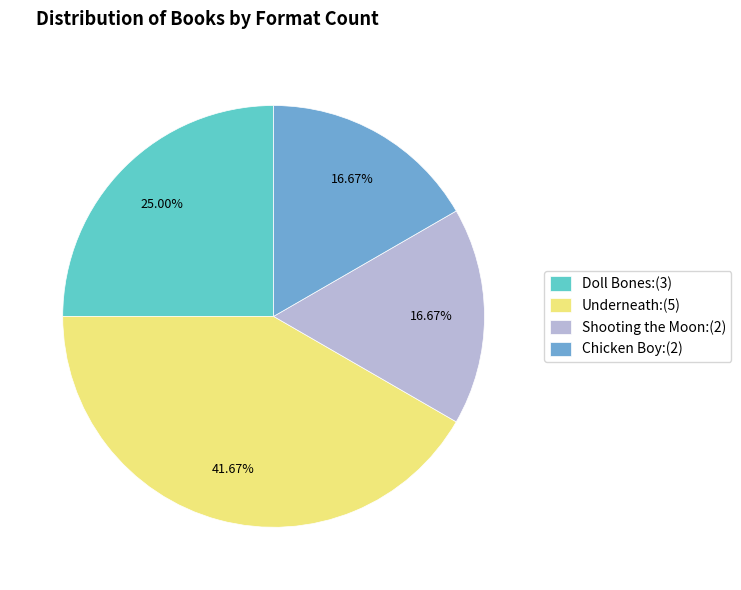

The Doll Bones slice represents 25% of the pie. True or false?

True